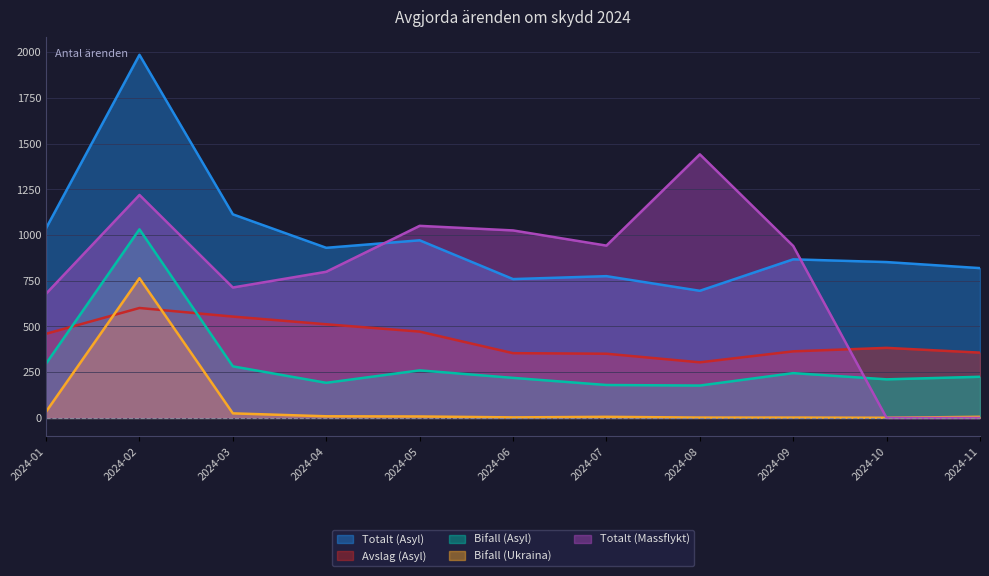

The value of Totalt (Massflykt) at 2024-01 is 215. True or false?

False